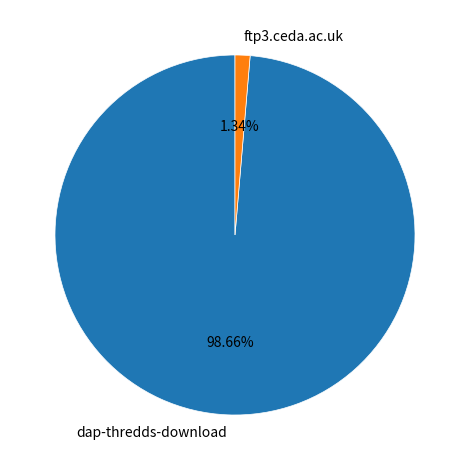

To the nearest percent, what is the difference between the dap-thredds-download and ftp3.ceda.ac.uk slice percentages?

97%